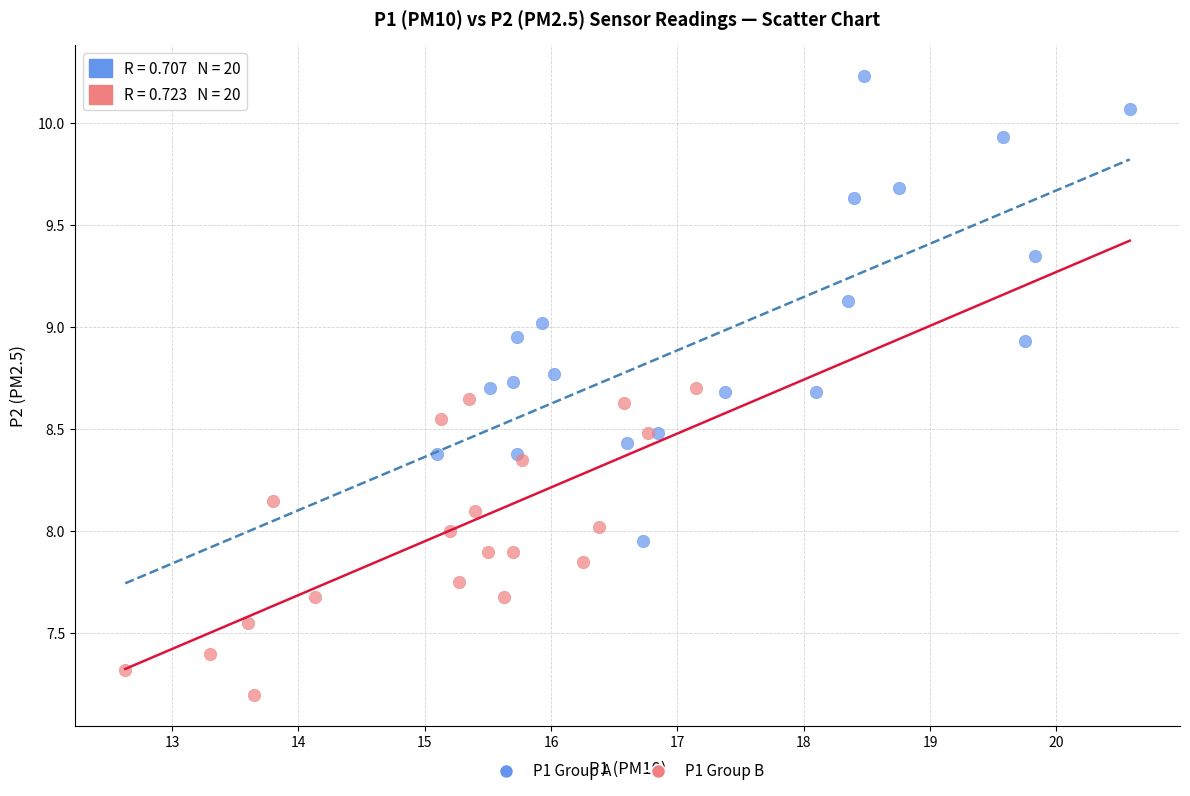

Which series has the largest Y range (max minus min)?

P1 Group A